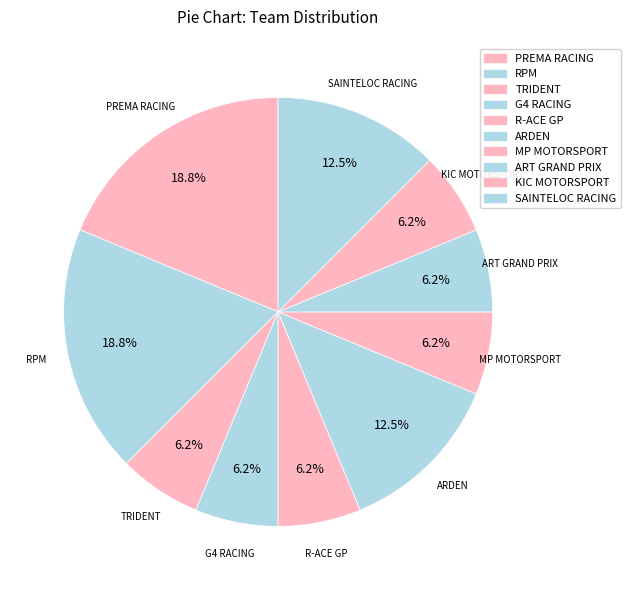

What is the smallest slice in the pie chart?

TRIDENT